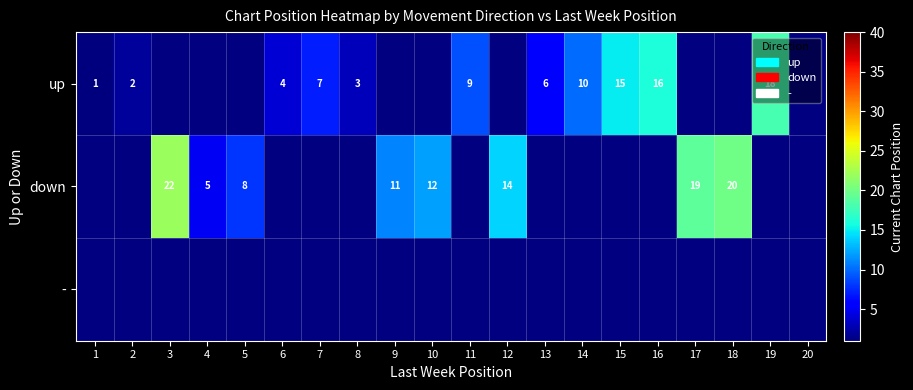

Is it true that down equals 22 at 3?

True